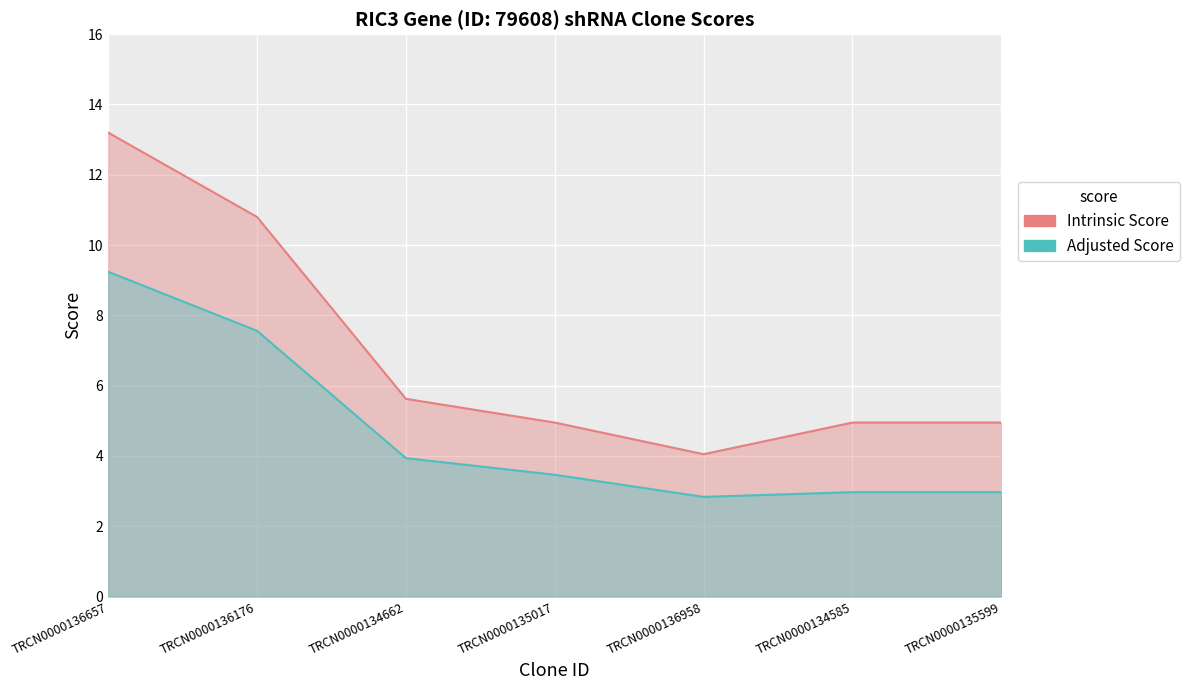

How many lines are shown in the chart?

2